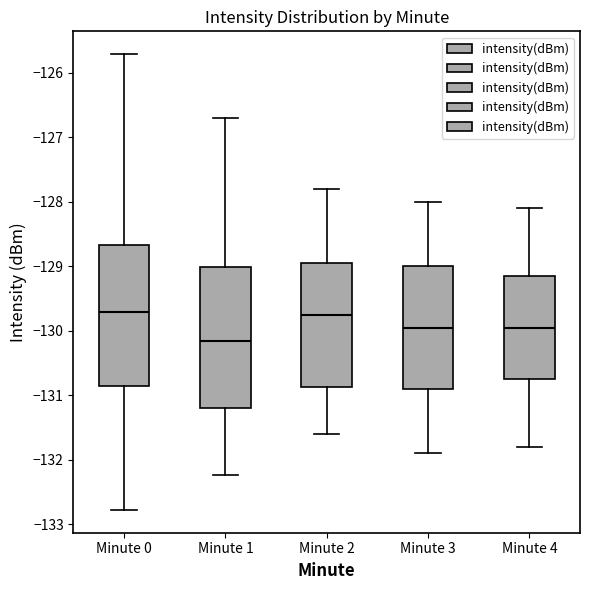

Which box has the lowest median line?

Minute 1